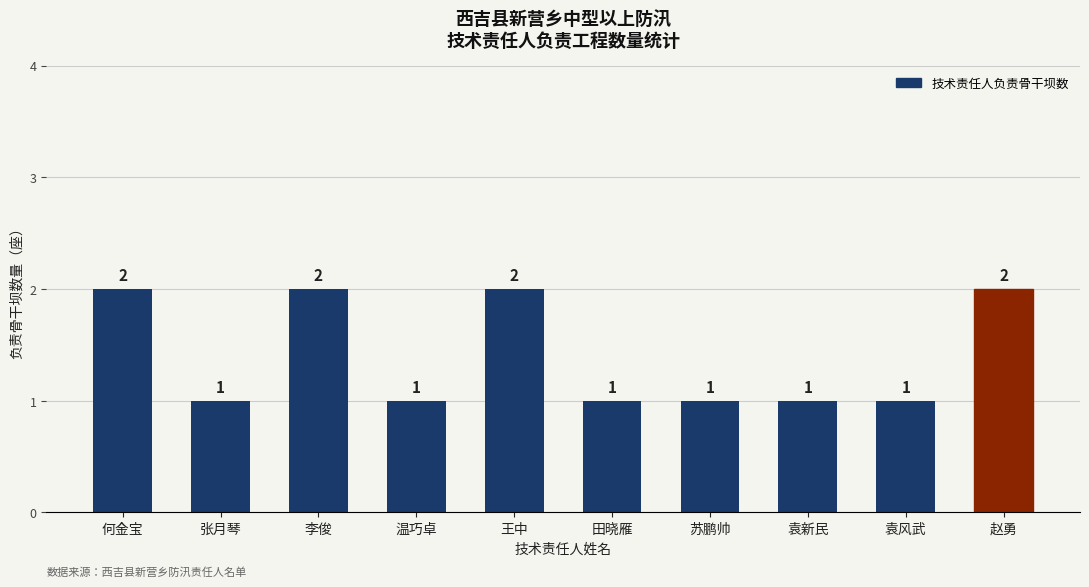

What is the label of the 3rd bar from the left?

李俊